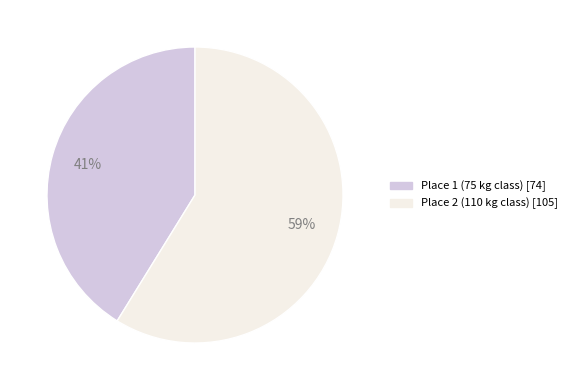

To the nearest percent, what is the average slice percentage?

50%